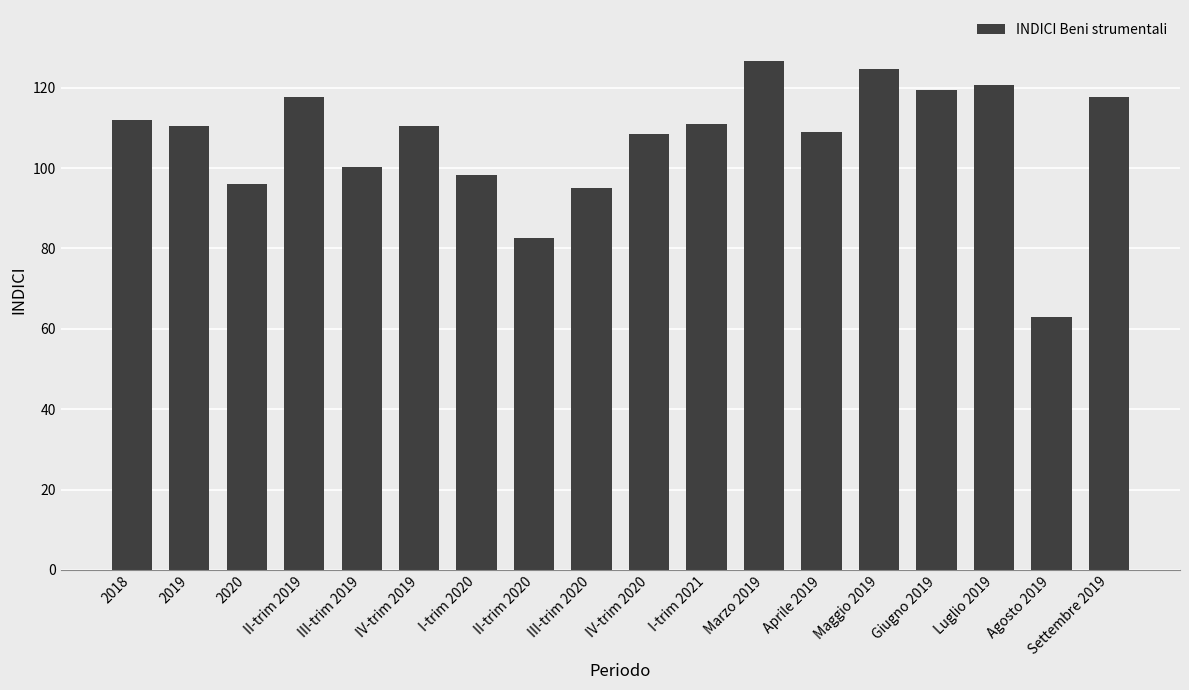

What is the sum of all values?

1924.1